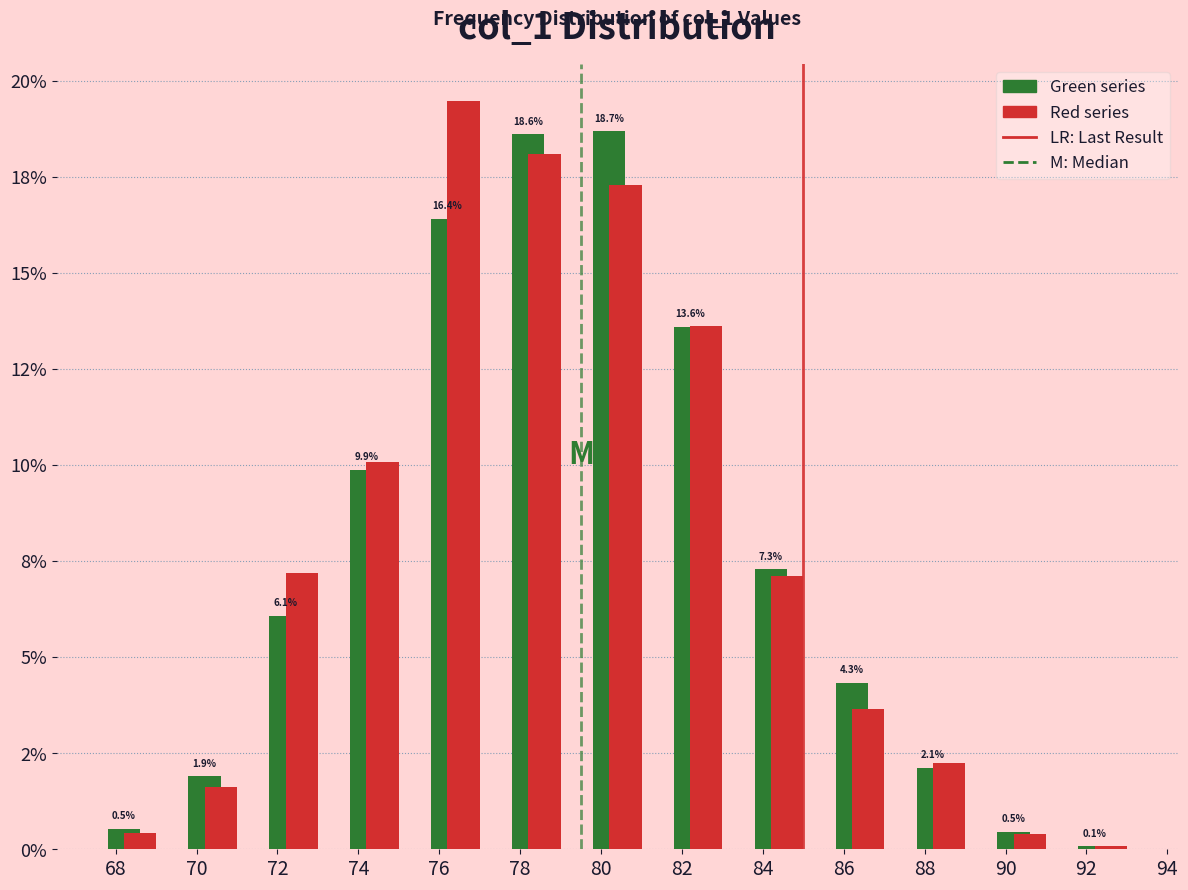

Does the chart contain any negative values?

No